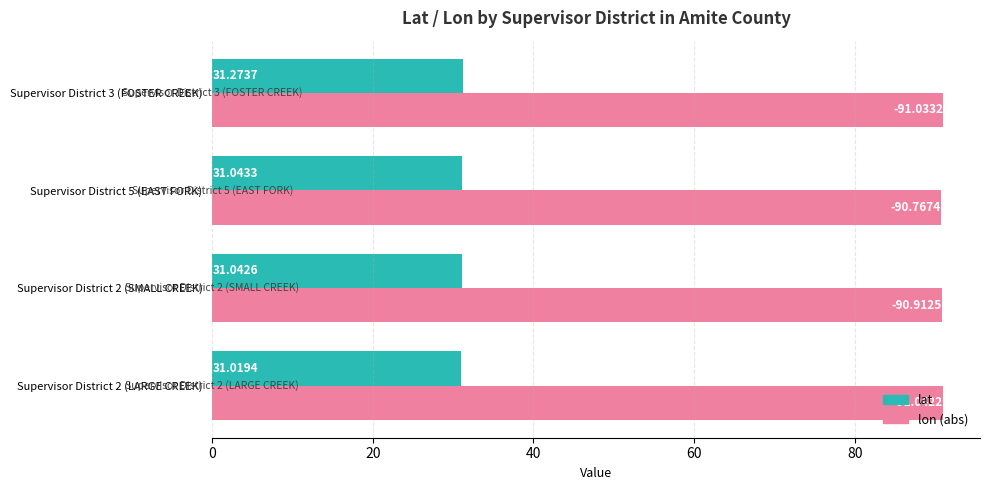

At how many categories does at least one series exceed 70?

4